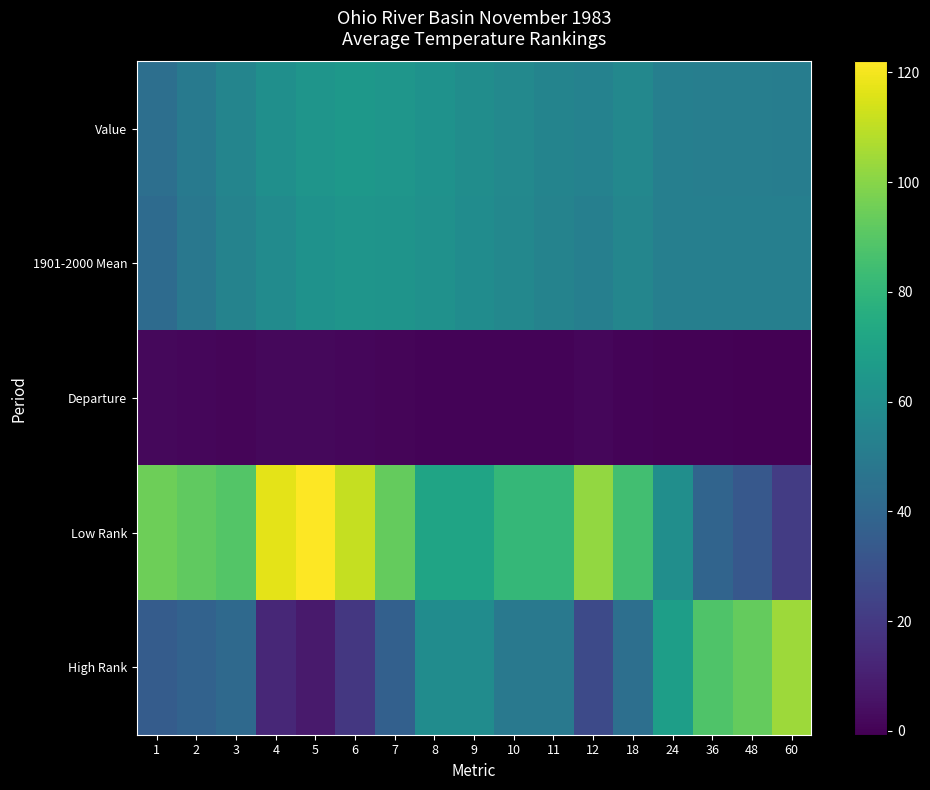

At how many categories does at least one series exceed 78?

14